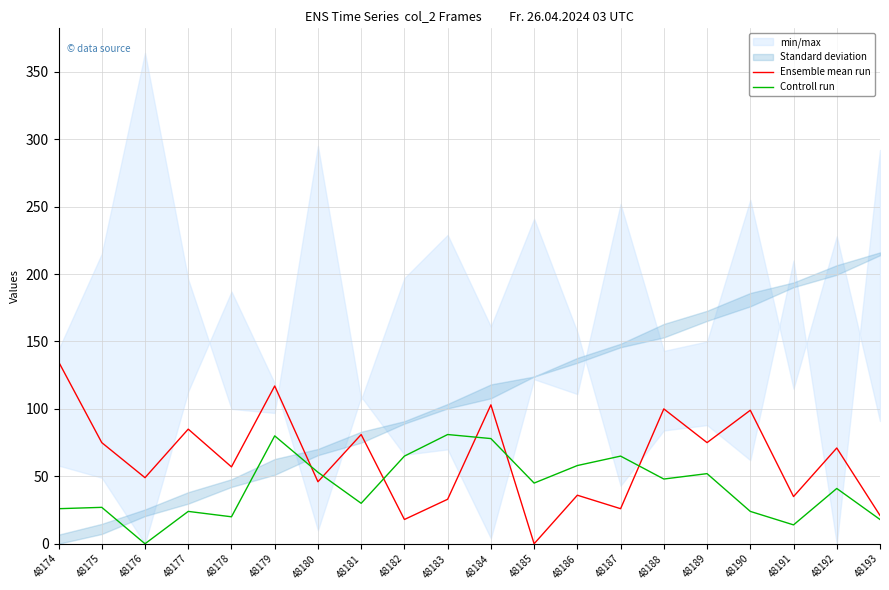

At which category does Controll run reach its first local valley?

48176